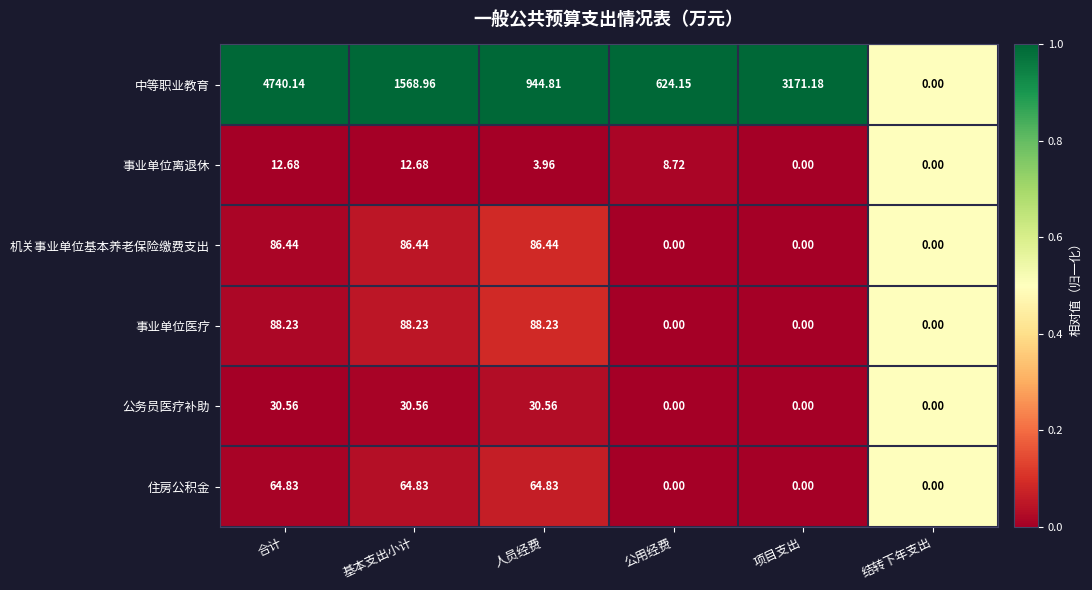

At which category is the sum across all series the highest?

合计